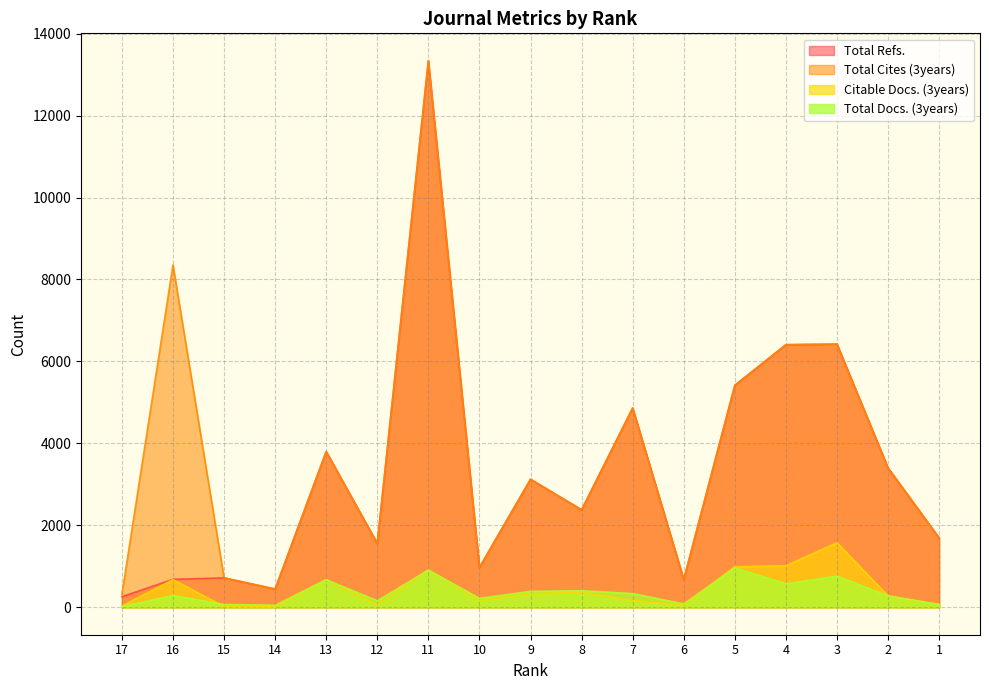

True or false: Total Refs. has a value of 6423 at 3.

True